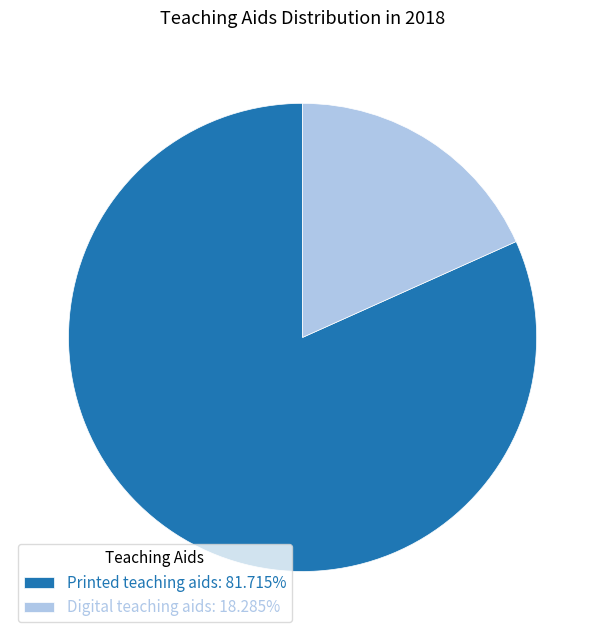

How many segments does this pie chart have?

2